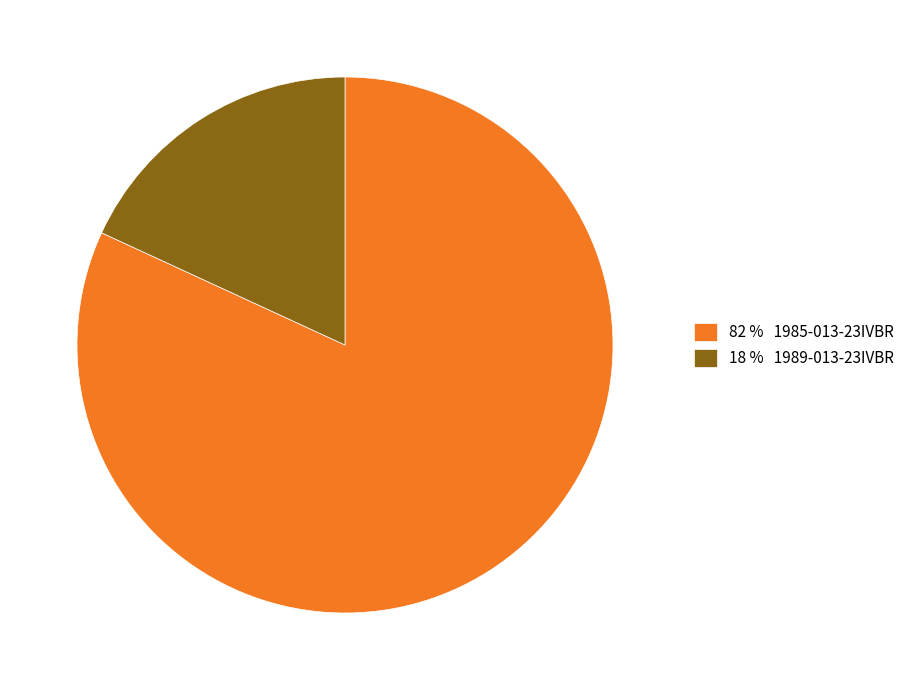

Rank the categories by value from lowest to highest.

18 % 1989-013-23IVBR, 82 % 1985-013-23IVBR